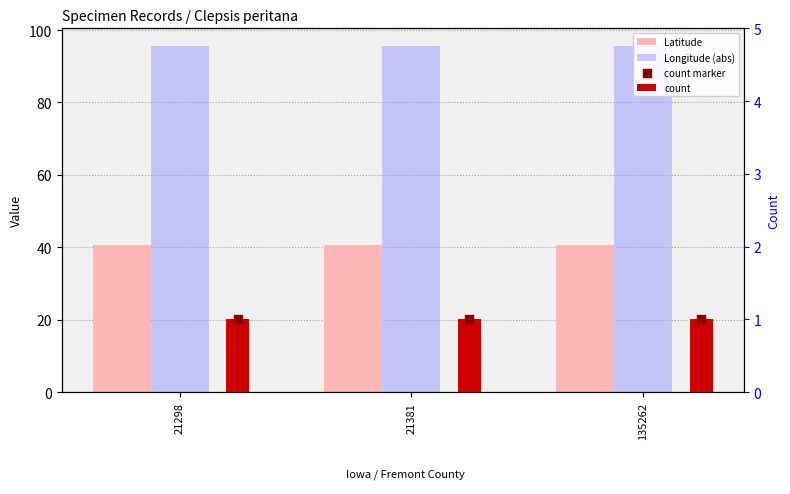

Which series contains the lowest Y value?

count